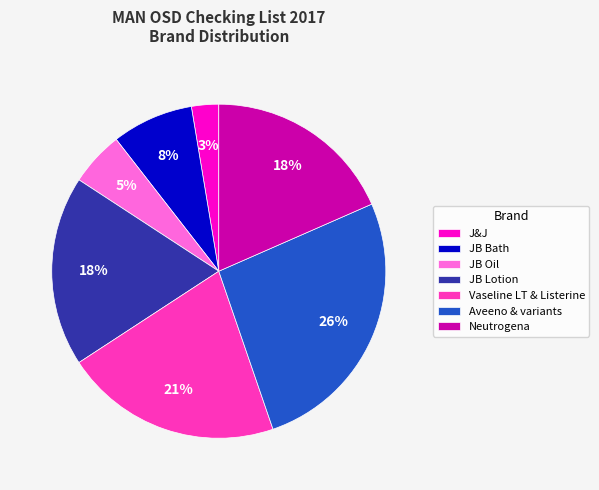

Does Neutrogena account for over 50% of the chart?

No